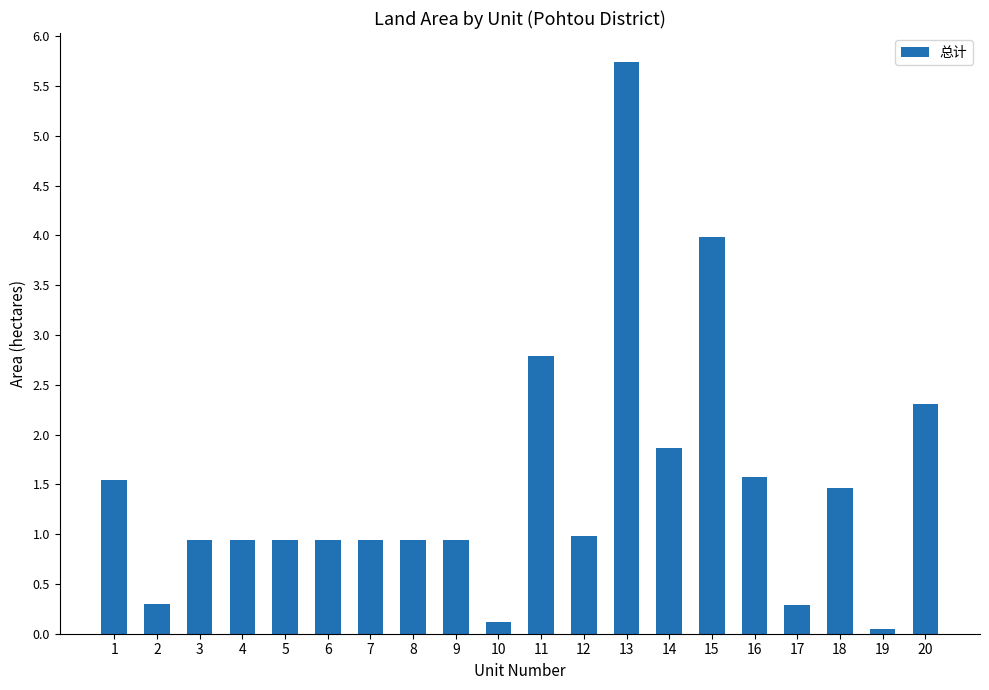

The value at 16 is 1.6. True or false?

True